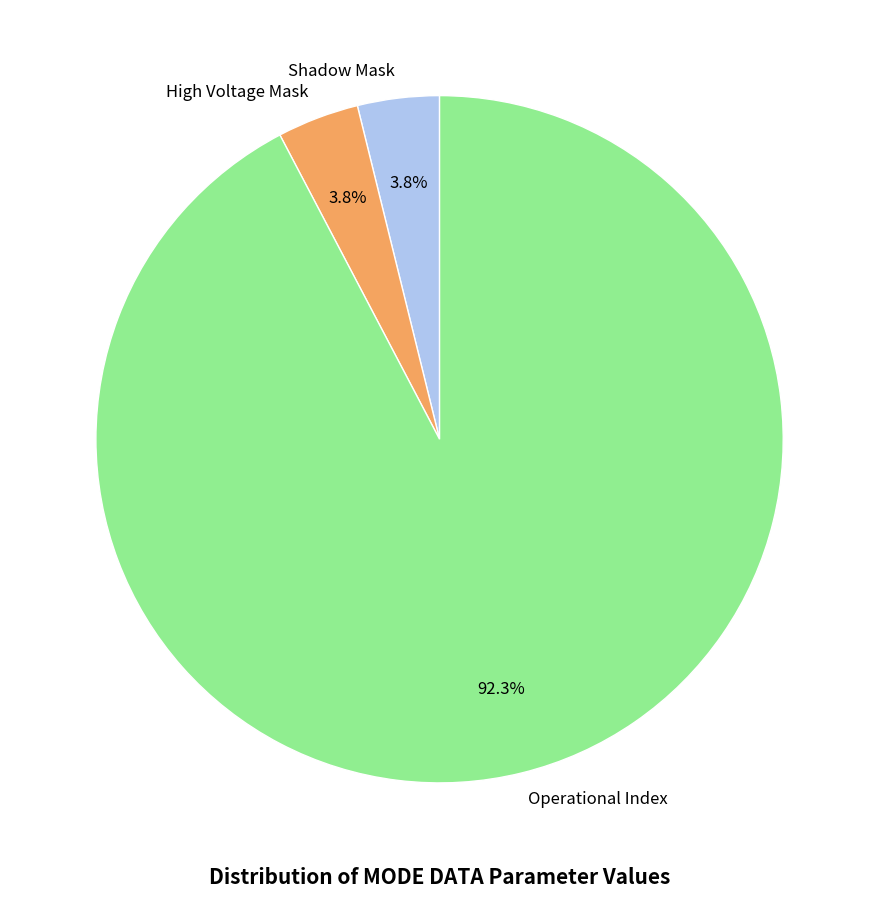

Which category has the biggest portion of the pie?

Operational Index